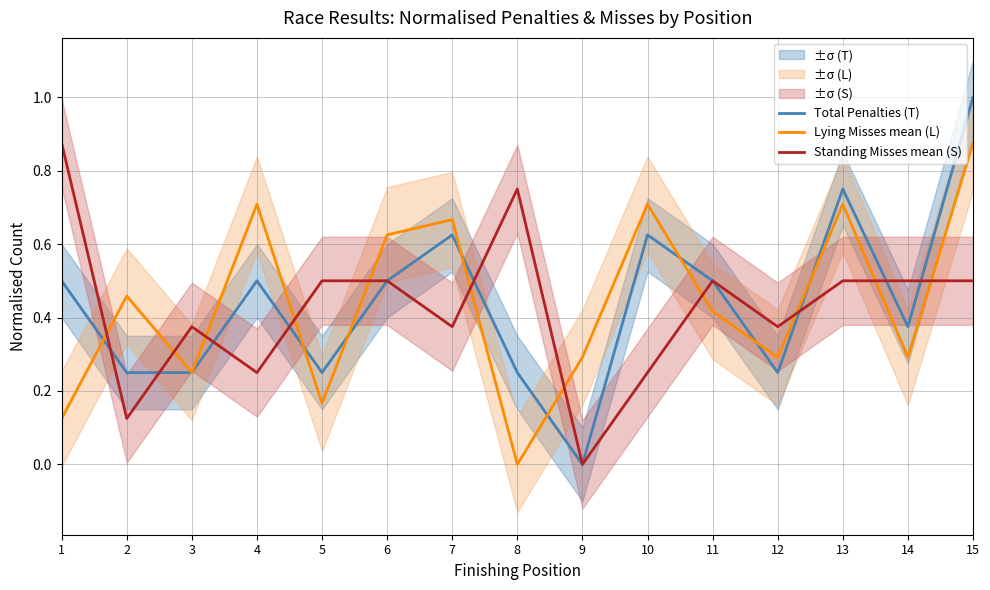

At which category is the sum across all series the highest?

15